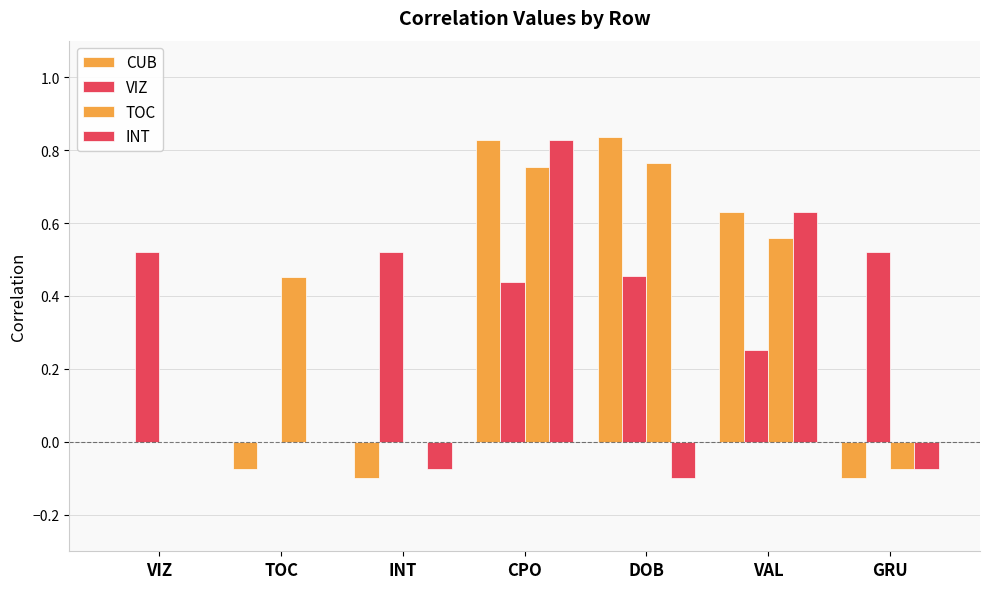

How many groups of bars are there?

7